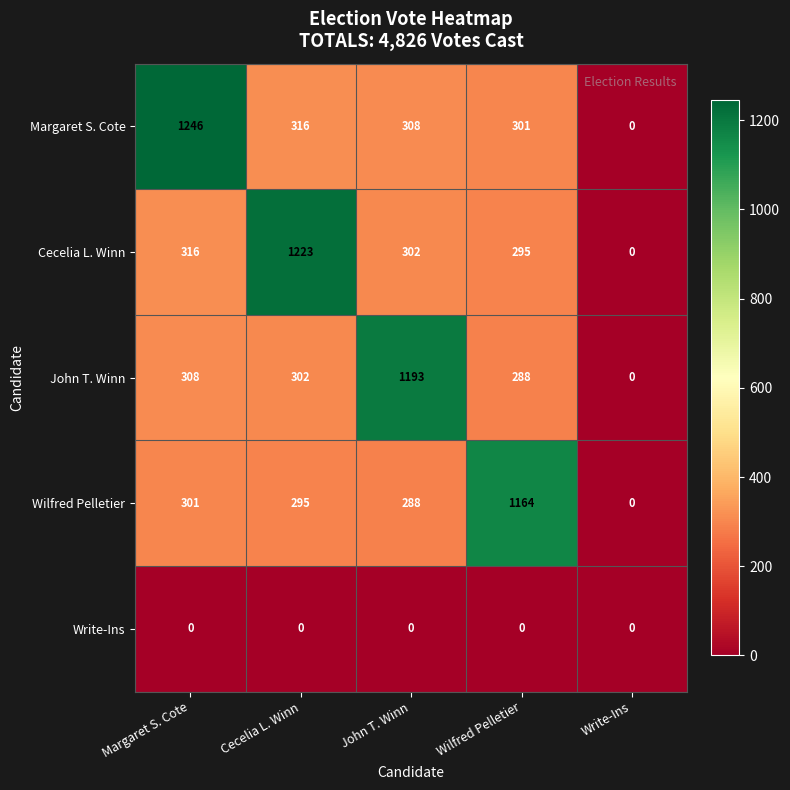

What is the difference between the maximum and second lowest values in the Cecelia L. Winn series?

928